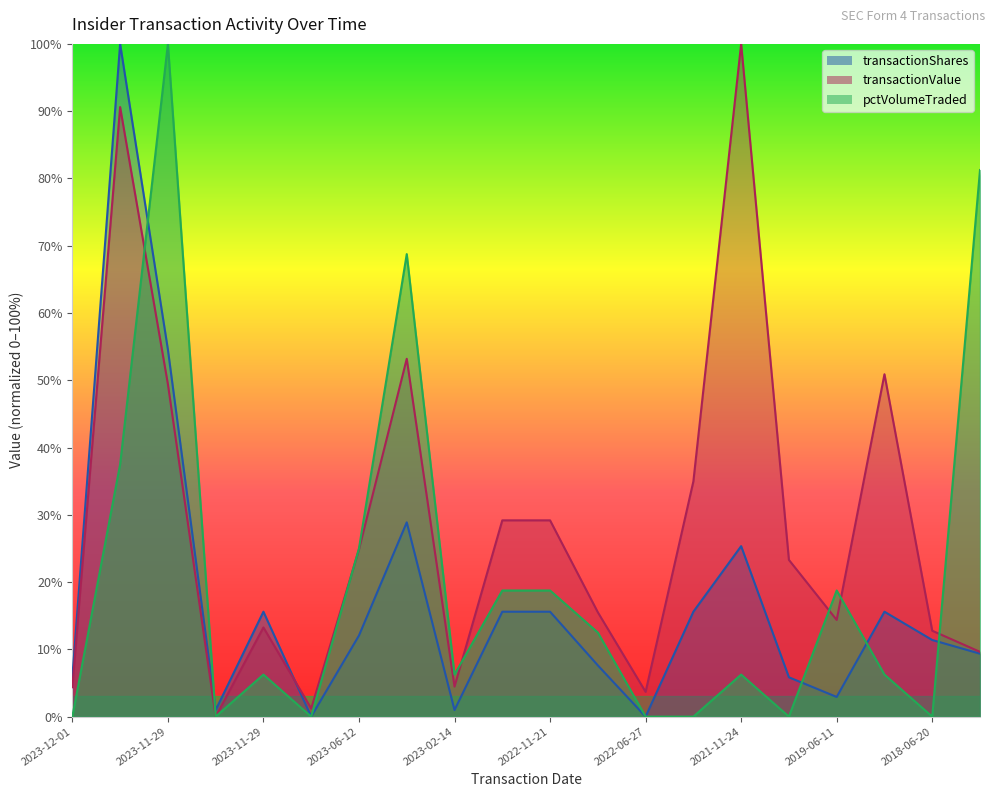

What is the maximum value shown in the chart?

100.0